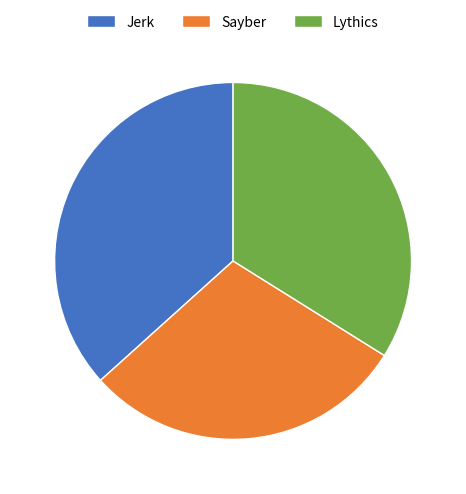

Is the sum of Jerk and Lythics greater than half?

Yes